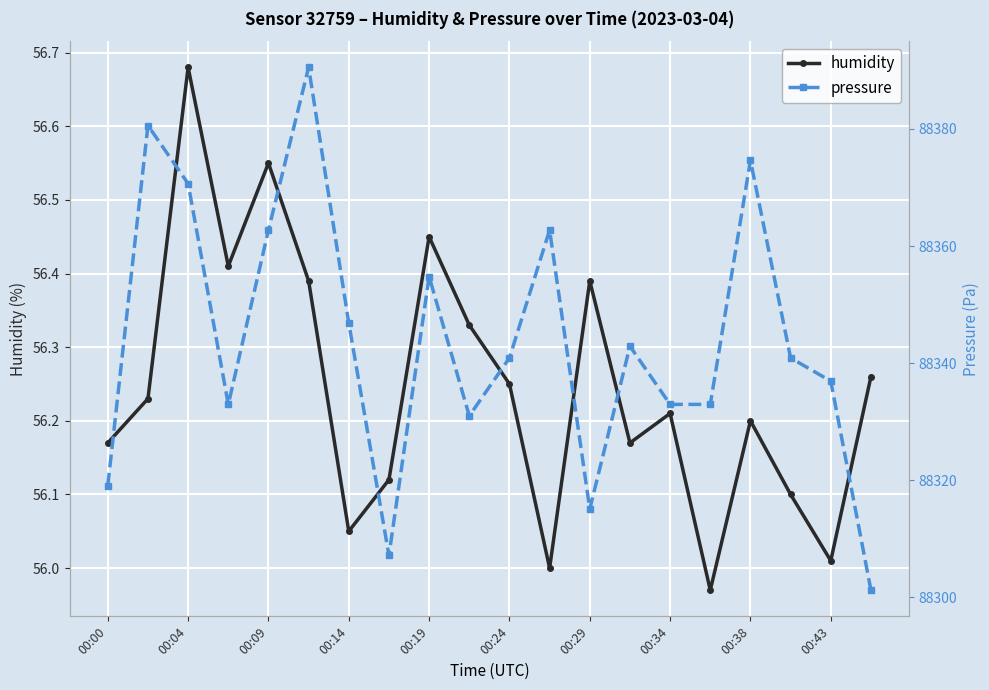

Which category has the lowest value across all series?

15